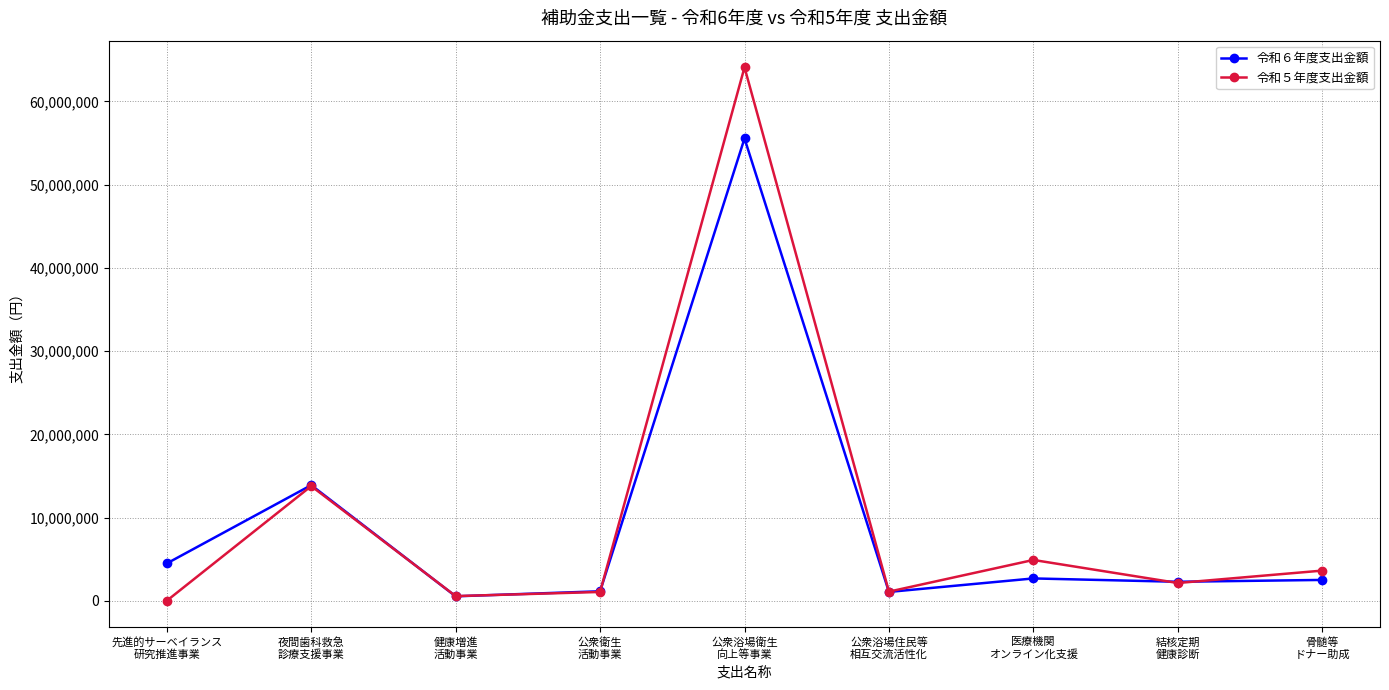

Where is the first local minimum for 令和６年度支出金額?

健康増進
活動事業